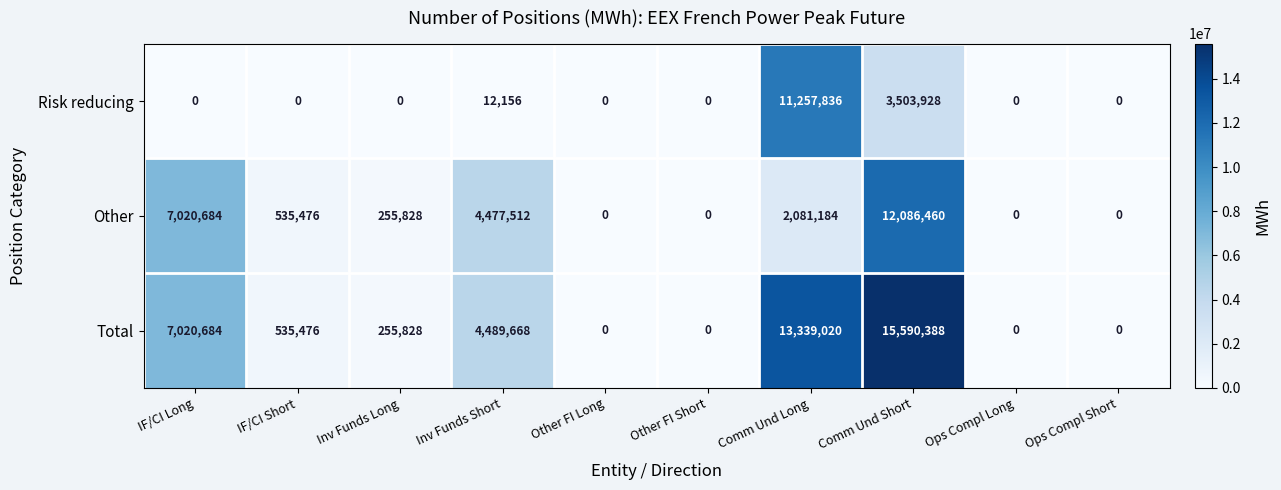

Which label corresponds to the largest value in the chart?

Comm Und Short